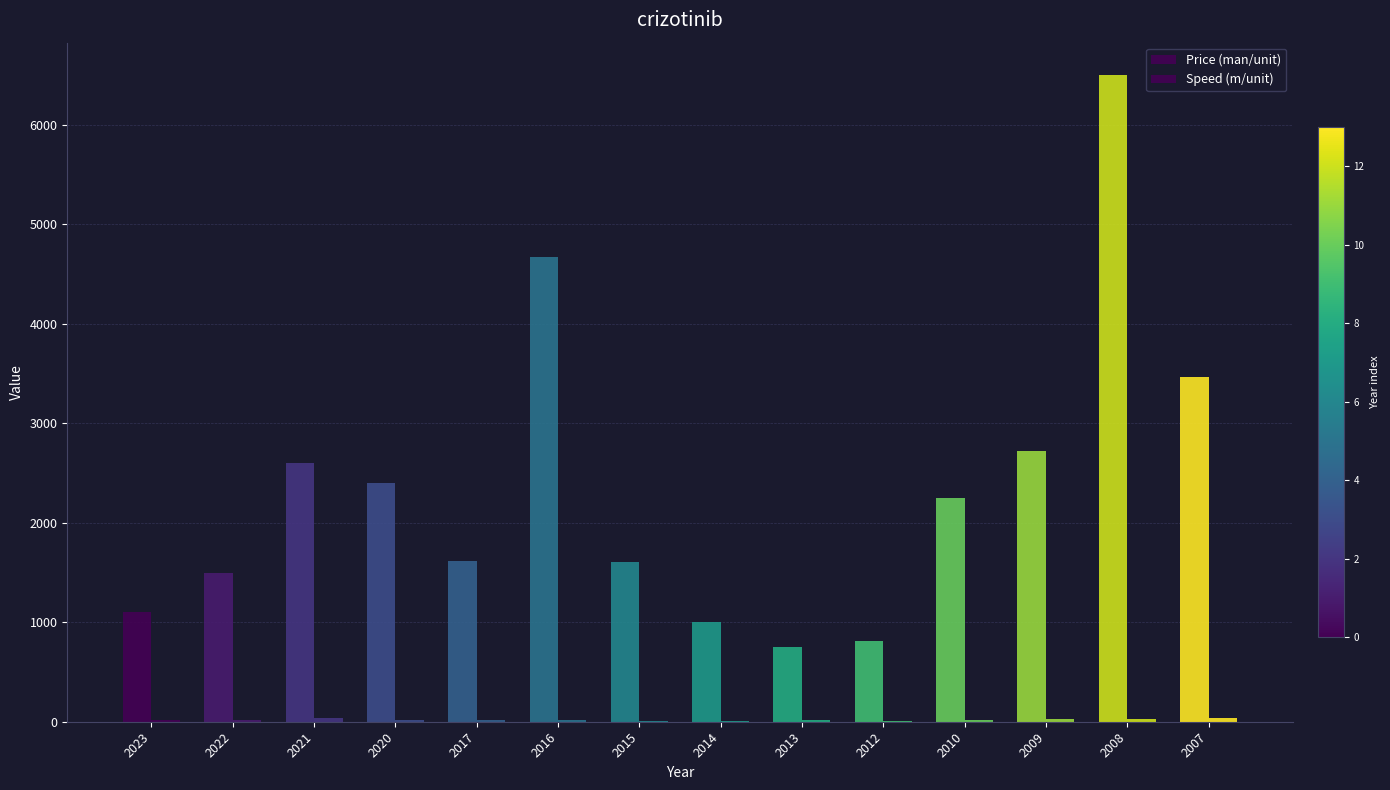

What is the average value of the Speed (m/unit) series?

18.8